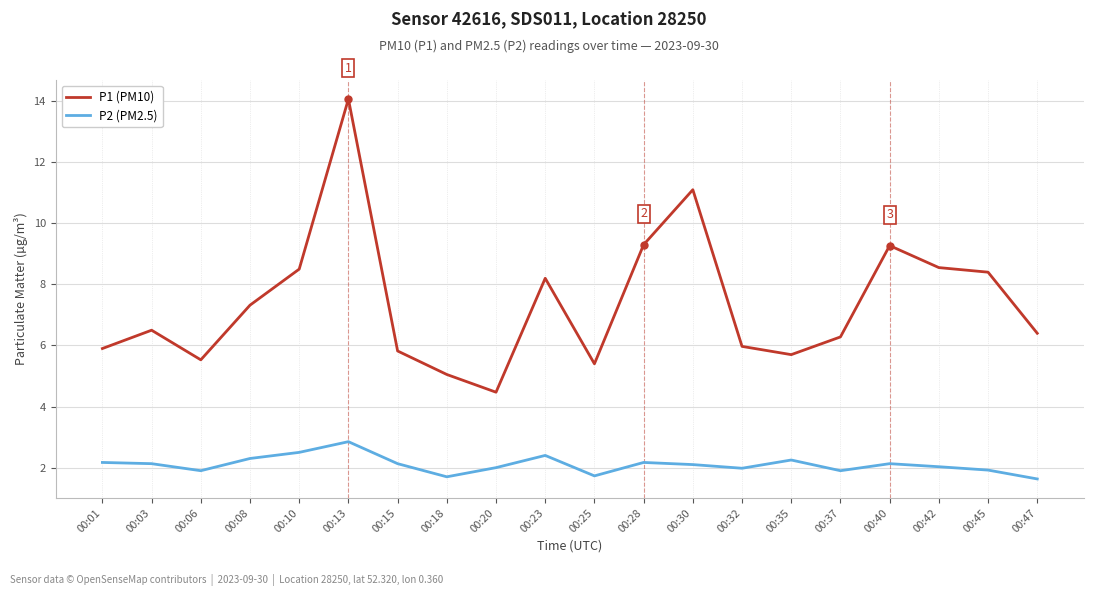

What is the smallest value displayed?

1.6